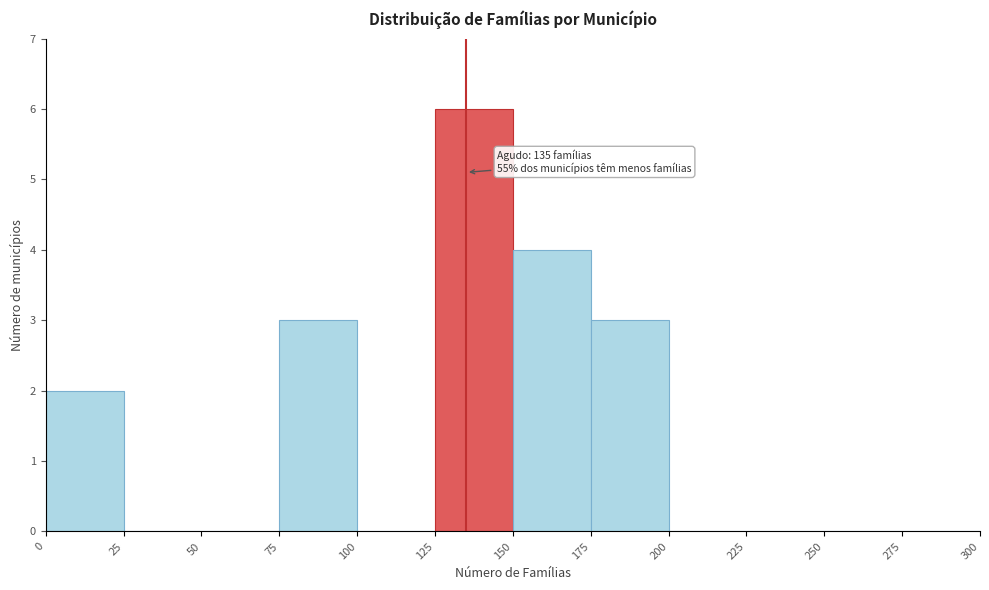

Which range on the x-axis has the tallest bar?

125 to 150